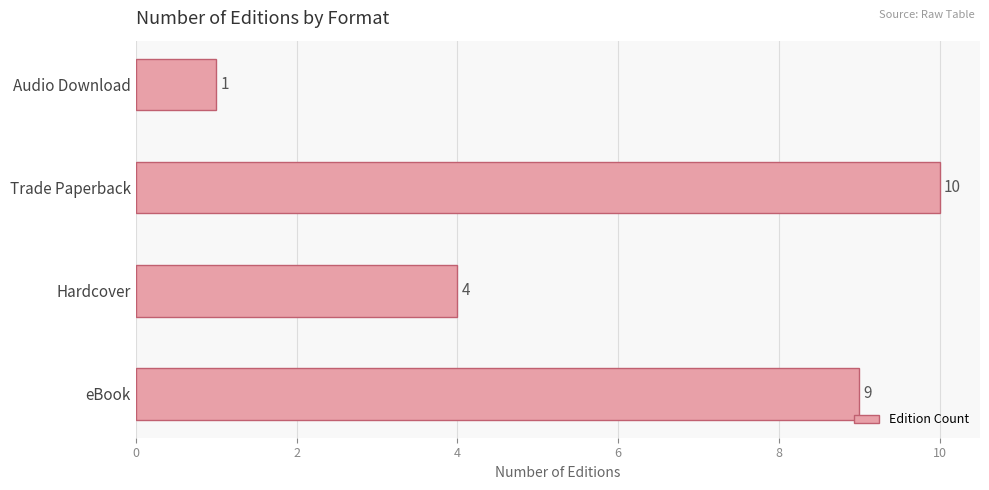

How many bars are there in total?

4